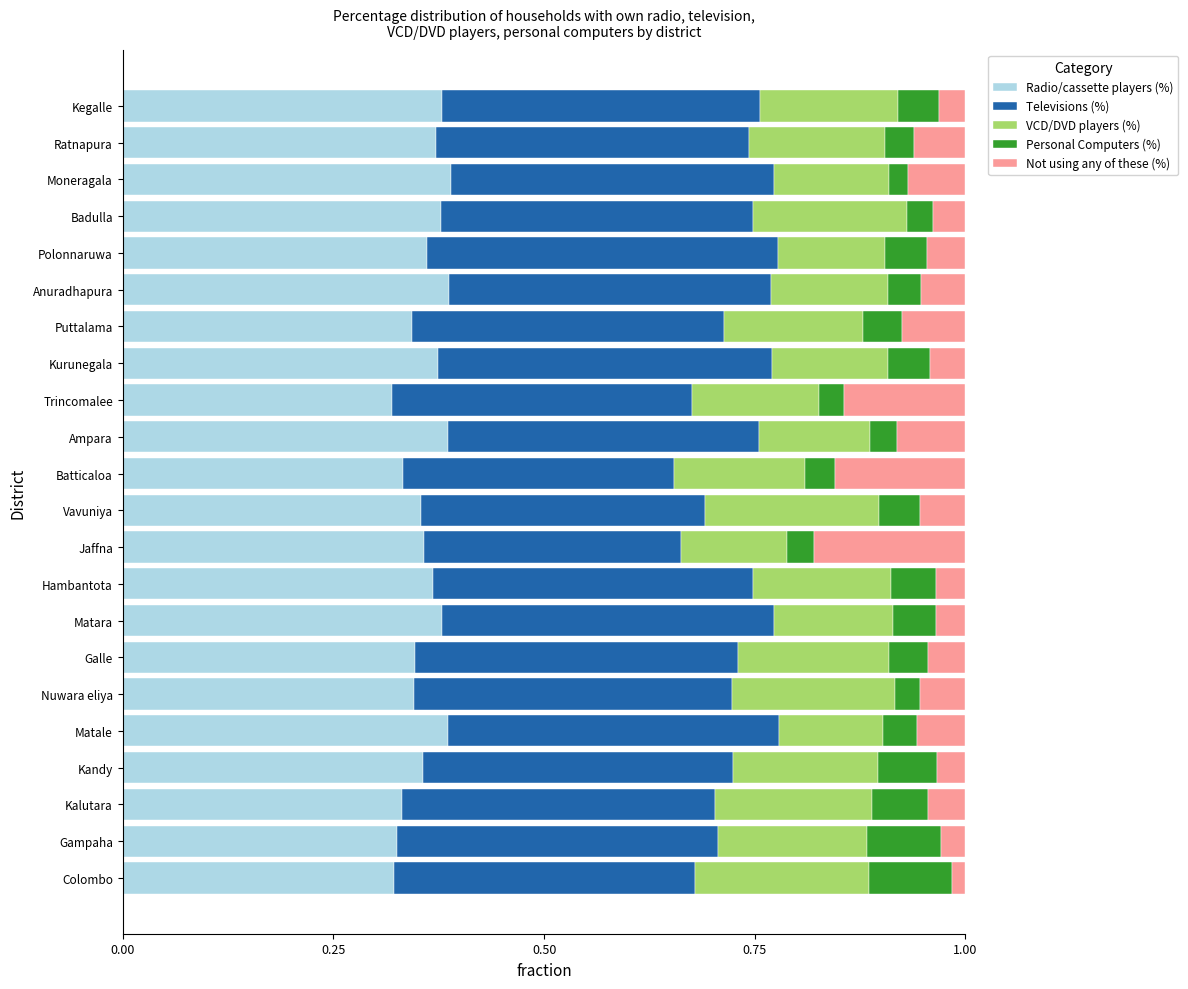

What is the total value across all series at Puttalama?

1.0